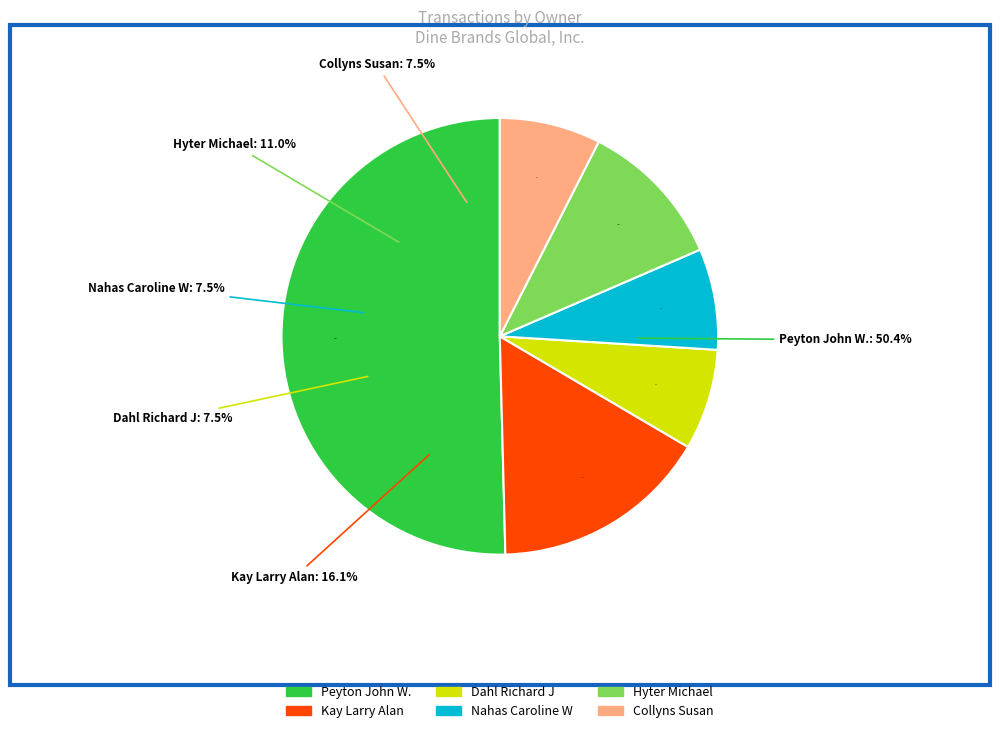

The Kay Larry Alan slice represents 10% of the pie. True or false?

False